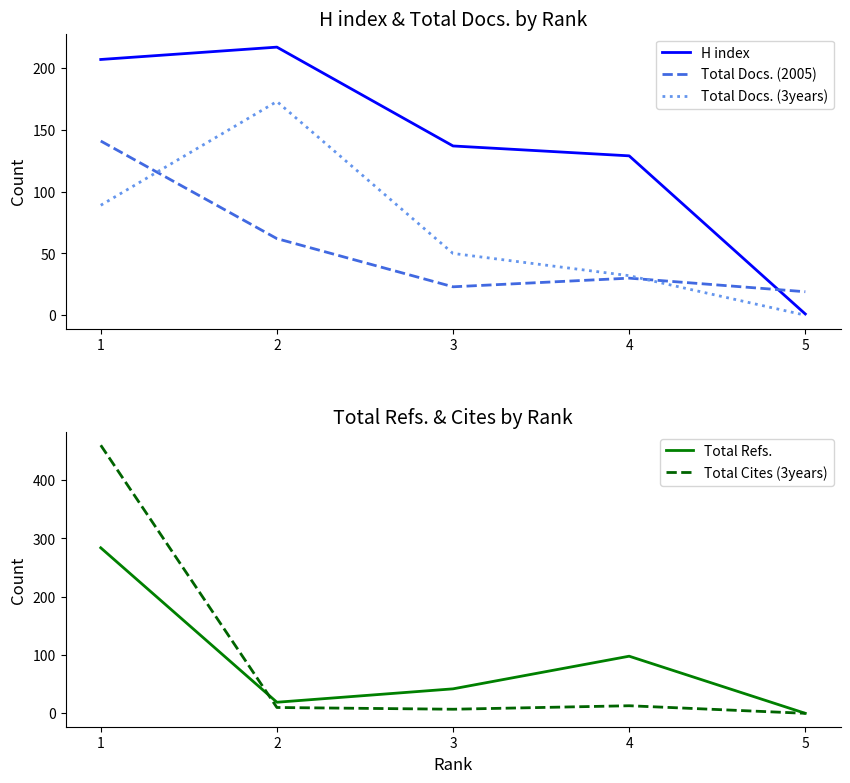

Which series has the largest total across all categories?

H index